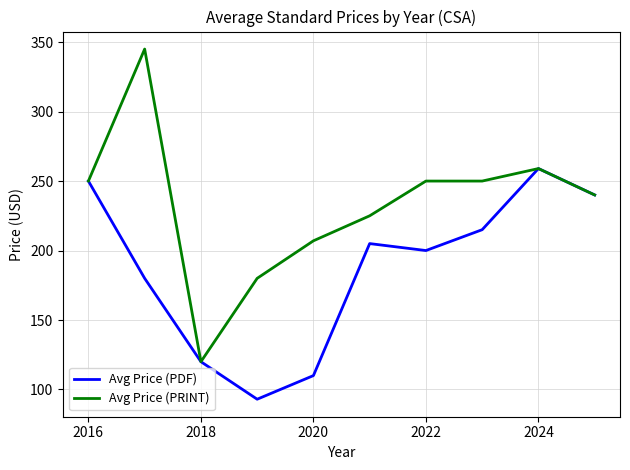

List the series in order of their overall mean, lowest first.

Avg Price (PDF), Avg Price (PRINT)